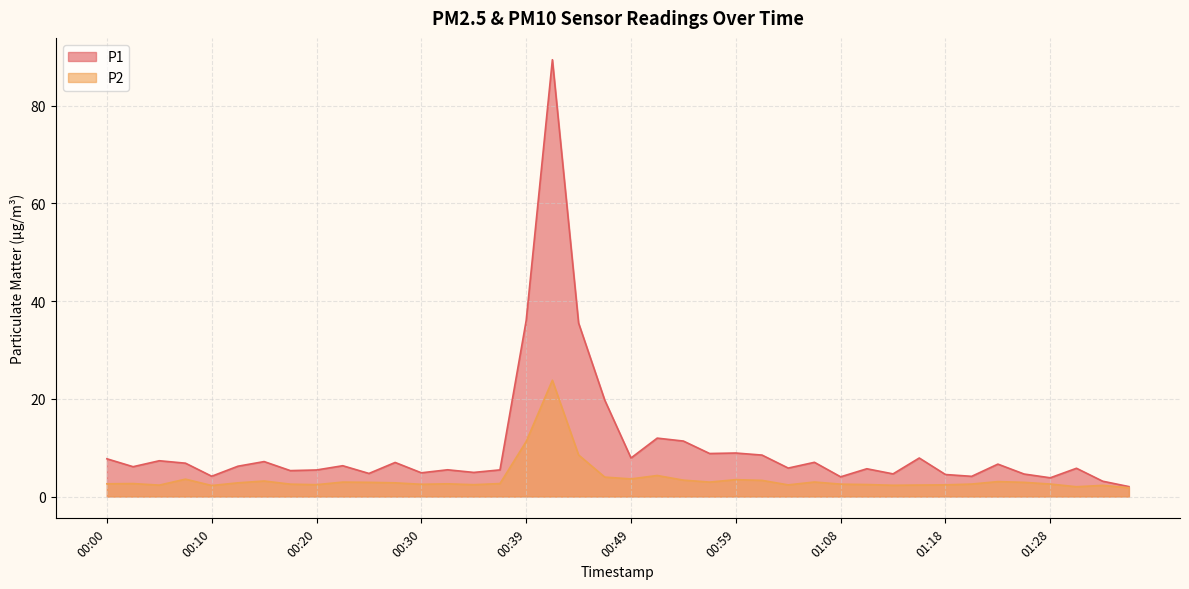

Which category has the highest value across all series?

00:42